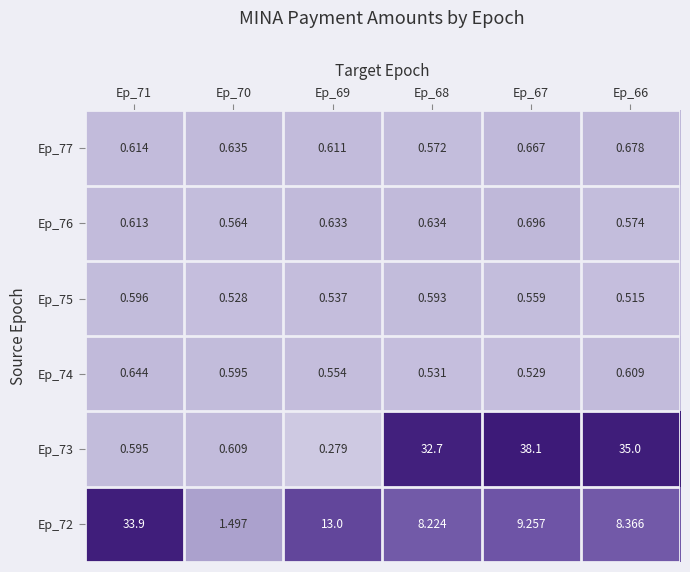

Is the value of Ep_72 at Ep_68 greater than the value of Ep_73 at Ep_70?

Yes